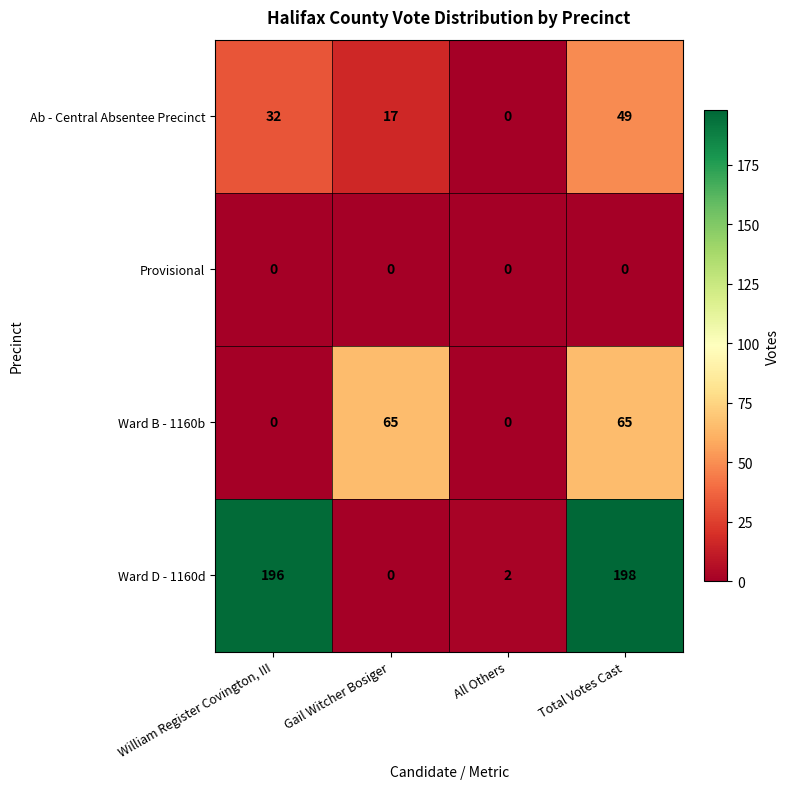

How many Ab - Central Absentee Precinct values are between 17 and 49?

3